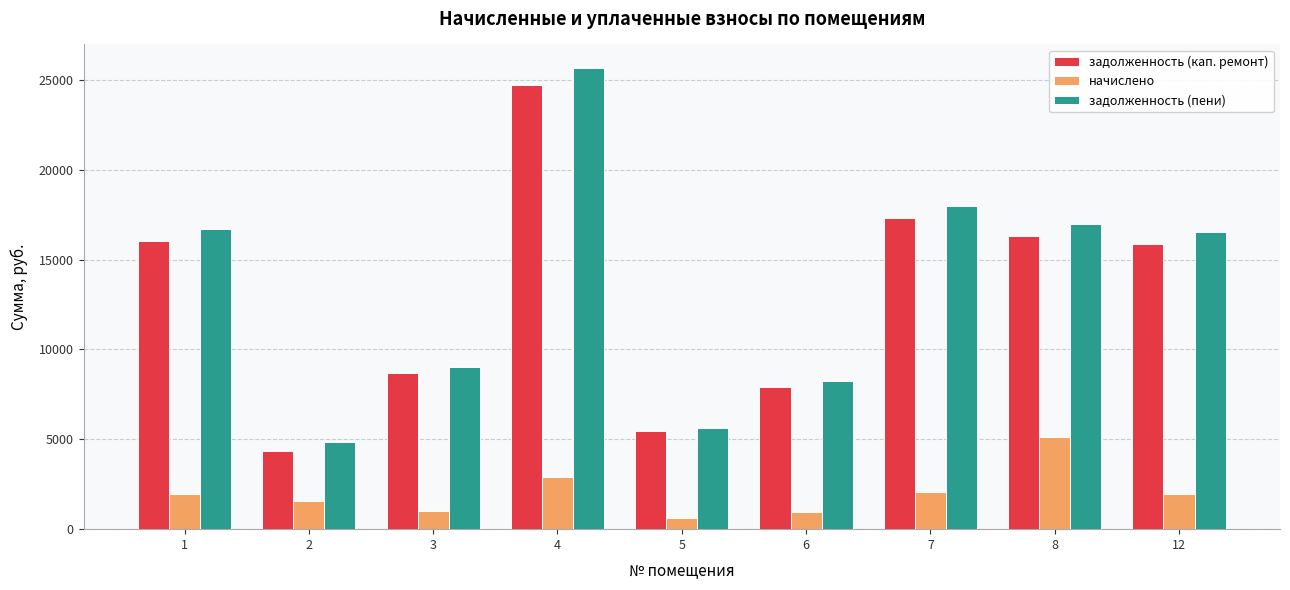

What is the total value across all series at 3?

18771.4